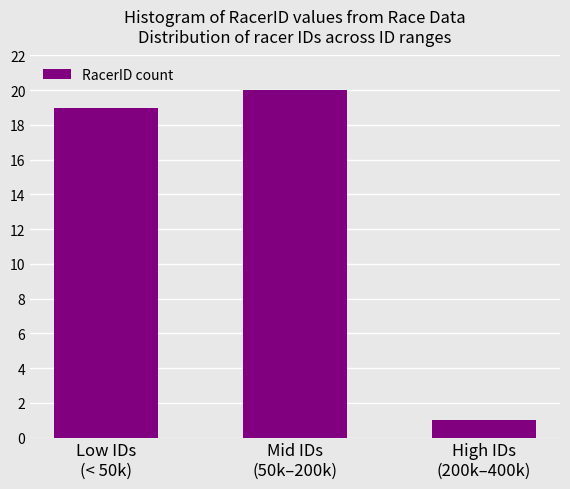

Reading left to right, transcribe all the data shown in this chart.

19	20	1